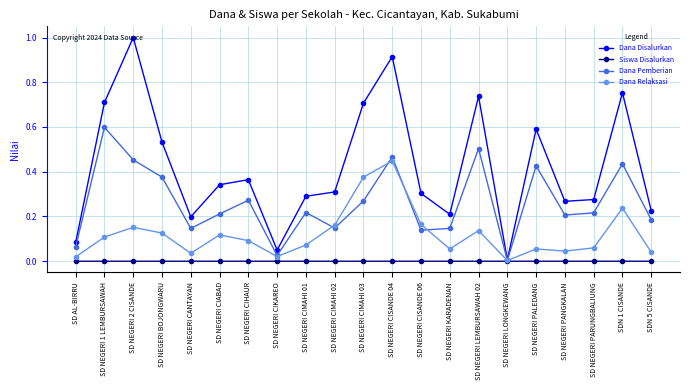

List the series in order of their overall mean, lowest first.

Siswa Disalurkan, Dana Relaksasi, Dana Pemberian, Dana Disalurkan